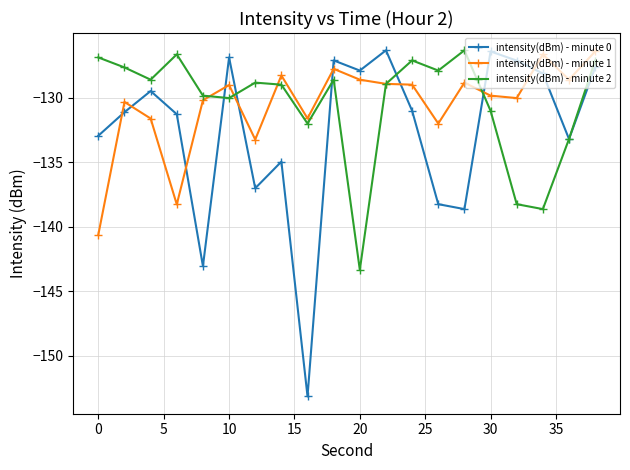

In intensity(dBm) - minute 2, how many points are lower than both neighbors (excluding endpoints)?

6